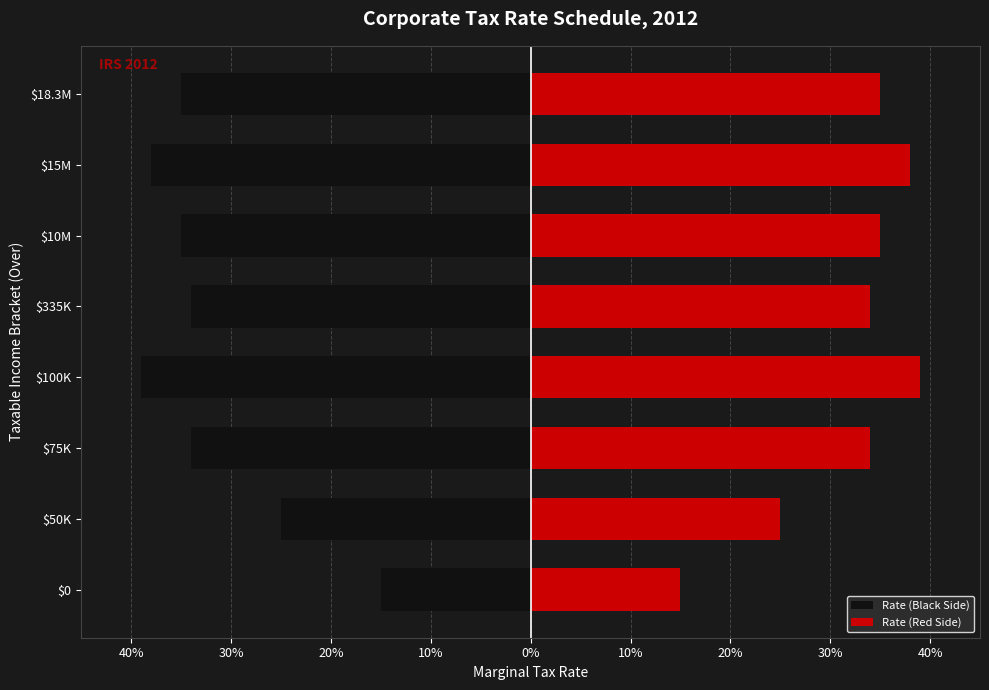

Is it true that Rate (Black Side) equals -0.2 at $75K?

False